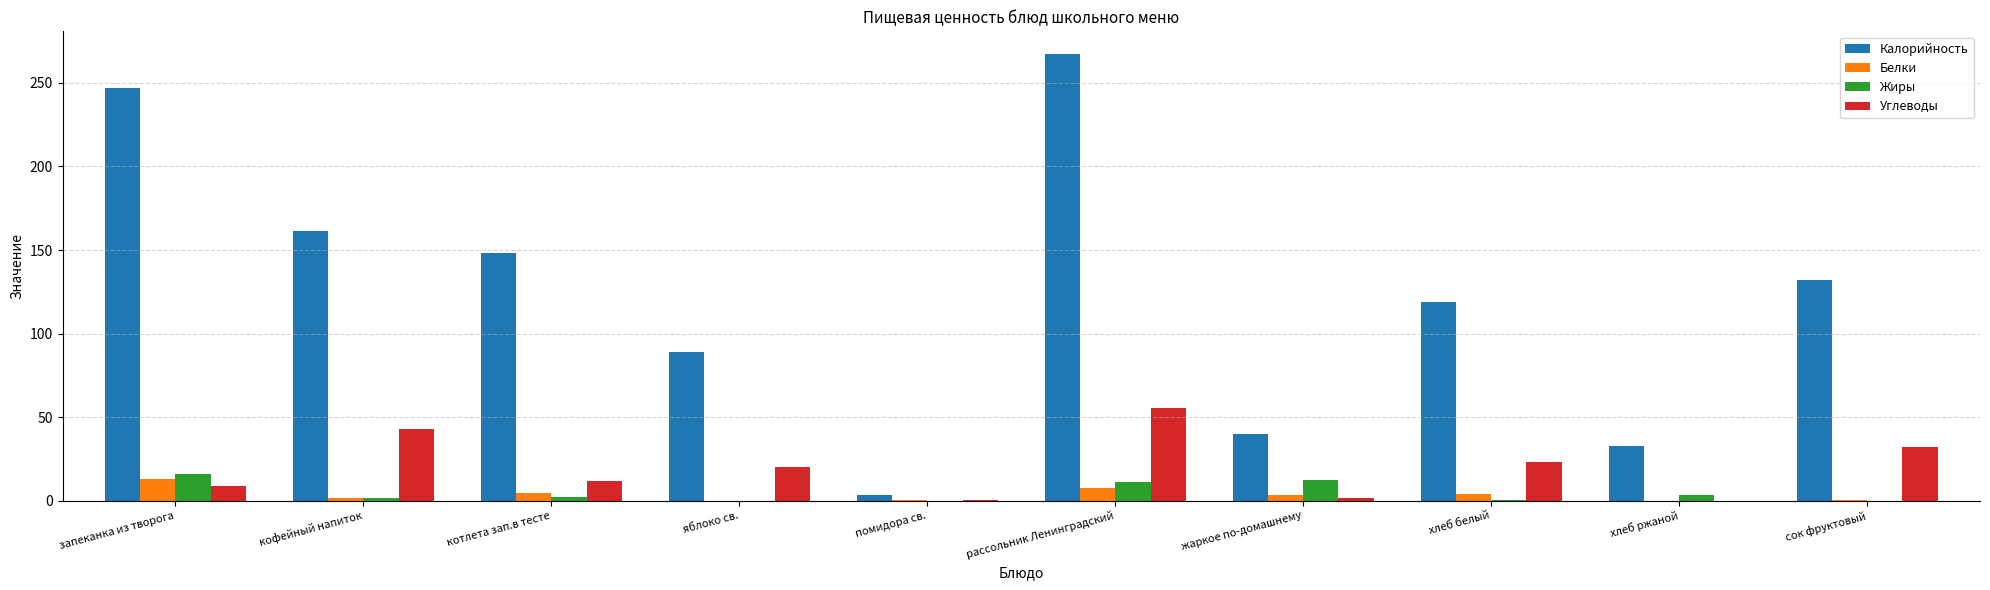

How many groups of bars are there?

10